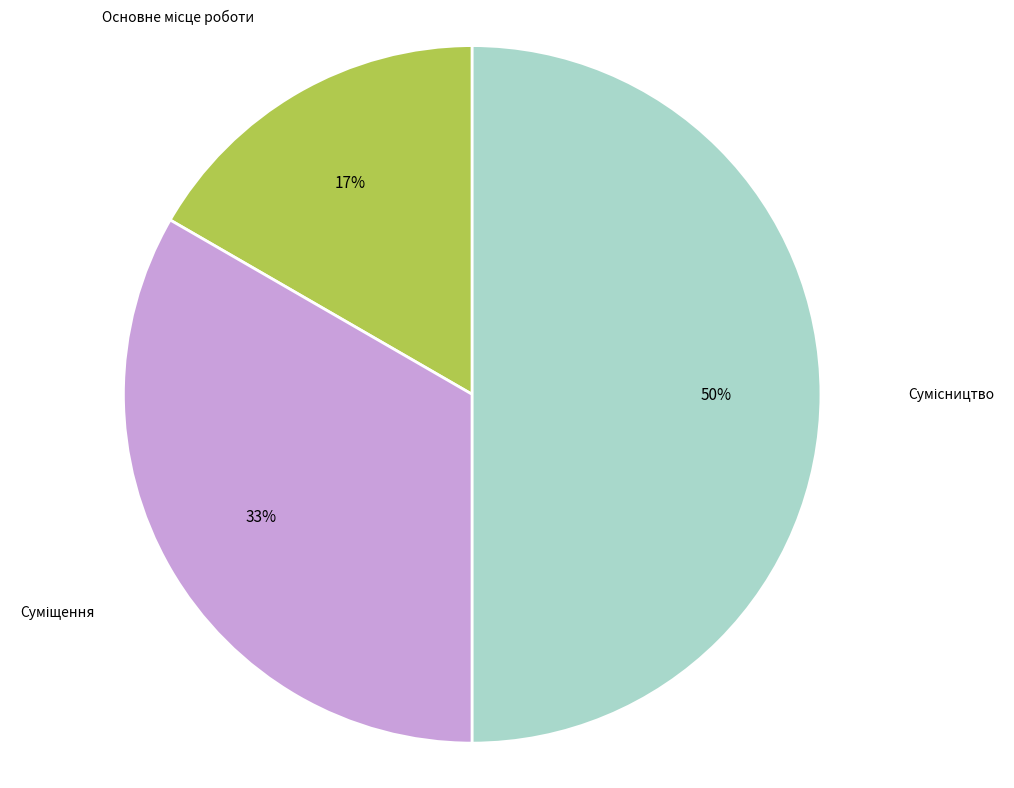

To the nearest percent, what is the average slice percentage?

33%